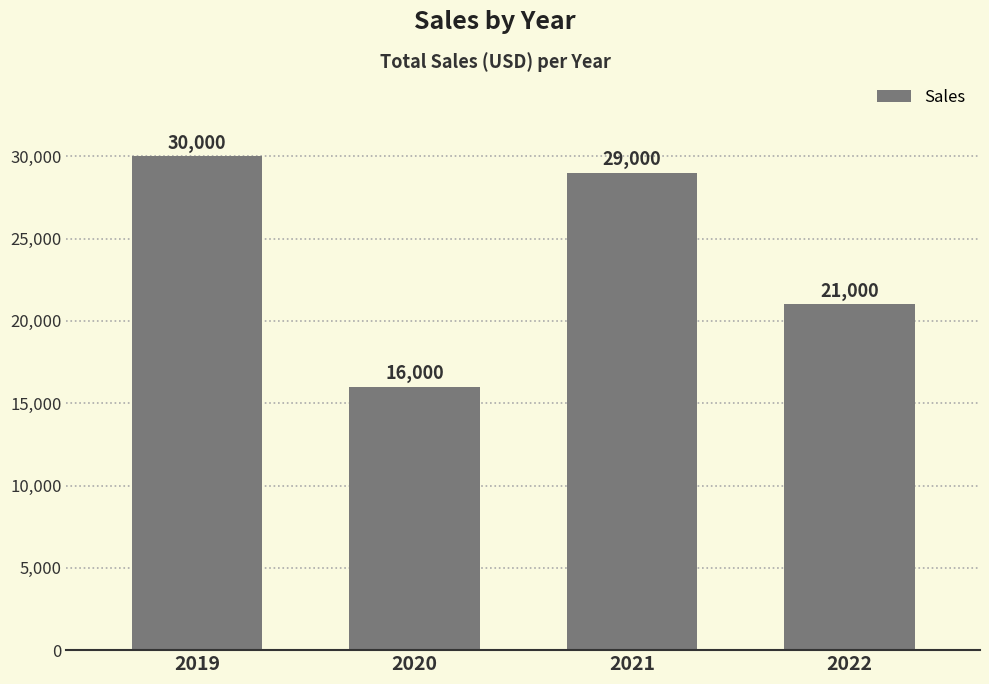

At which label is the value closest to 23000?

2022